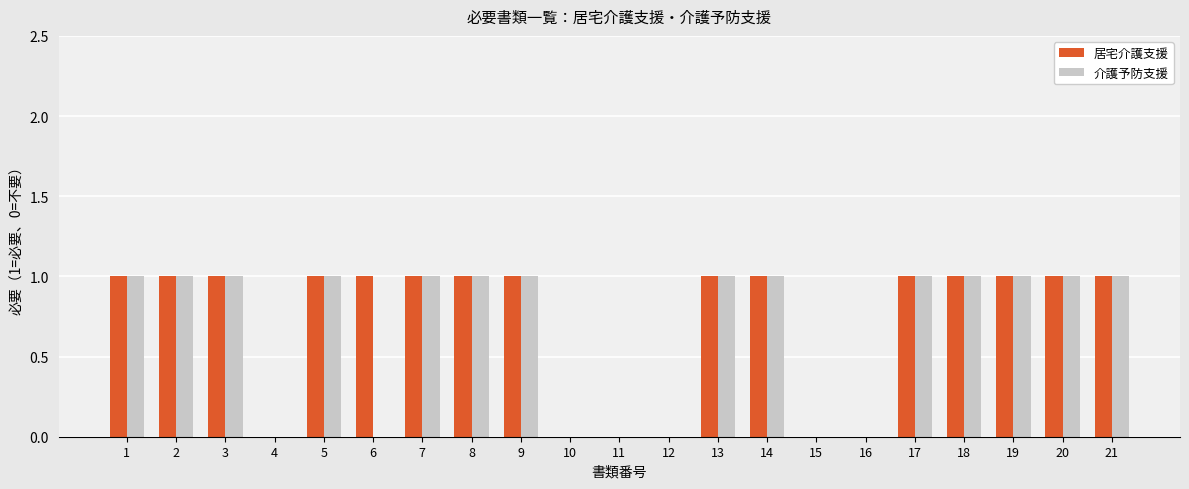

How many 介護予防支援 values are between 0 and 1?

21